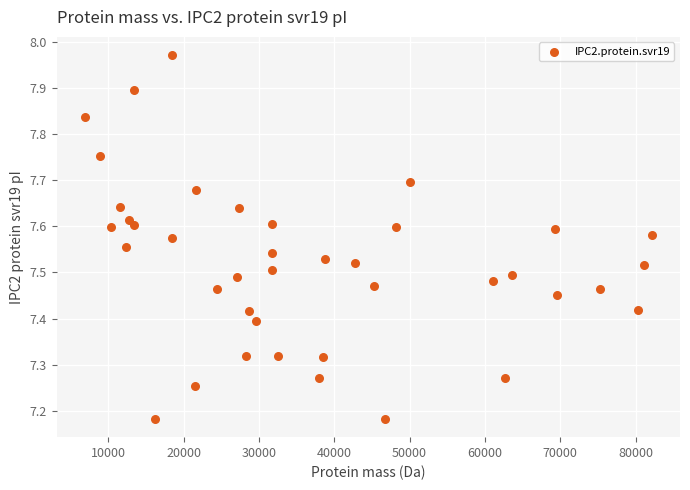

What is the range of Y values (max minus min)?

0.8